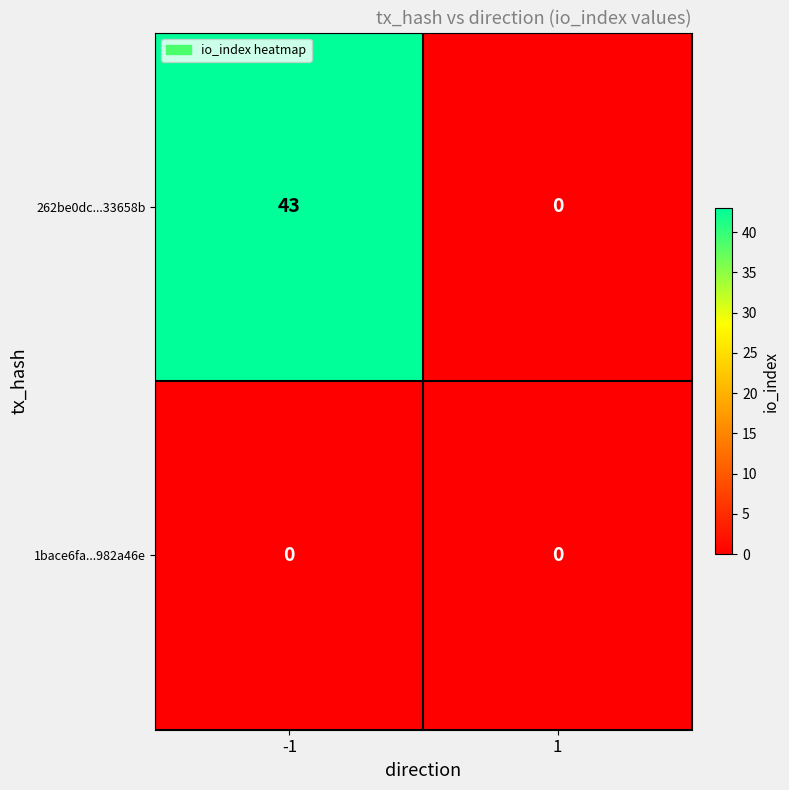

Which series has the largest range (max minus min)?

262be0dc...33658b